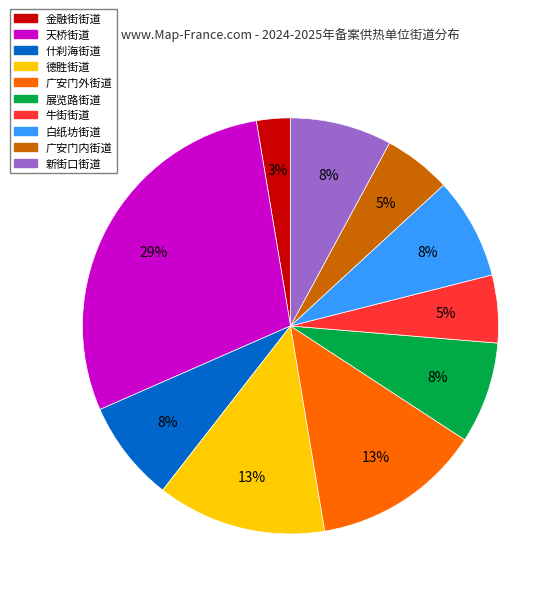

To the nearest percent, what is the average slice percentage?

10%